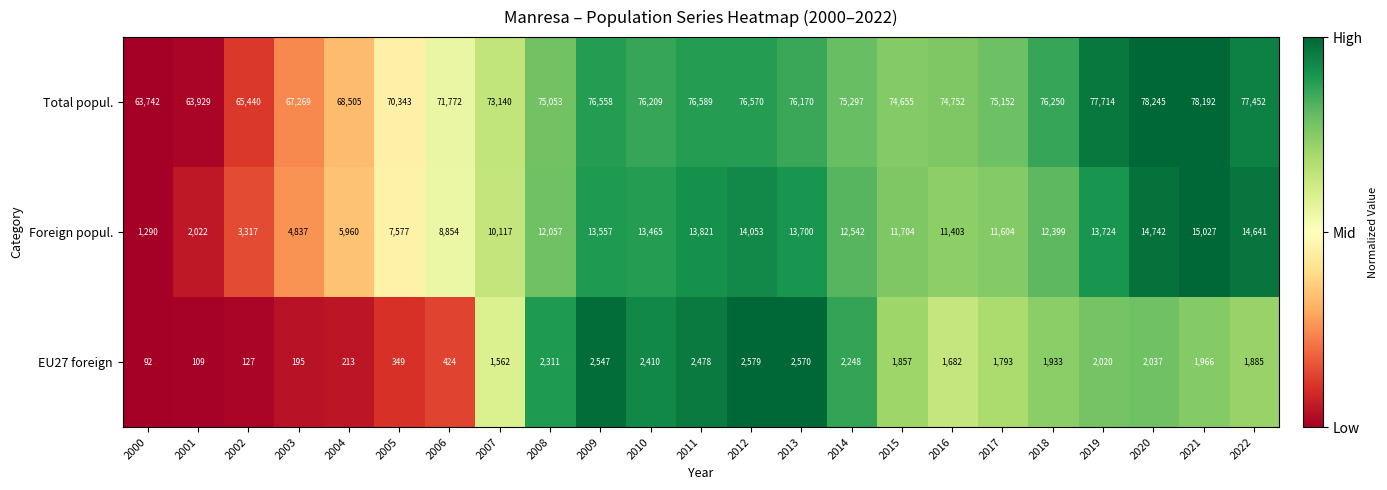

What is the average value of the Total popul. series?

73435